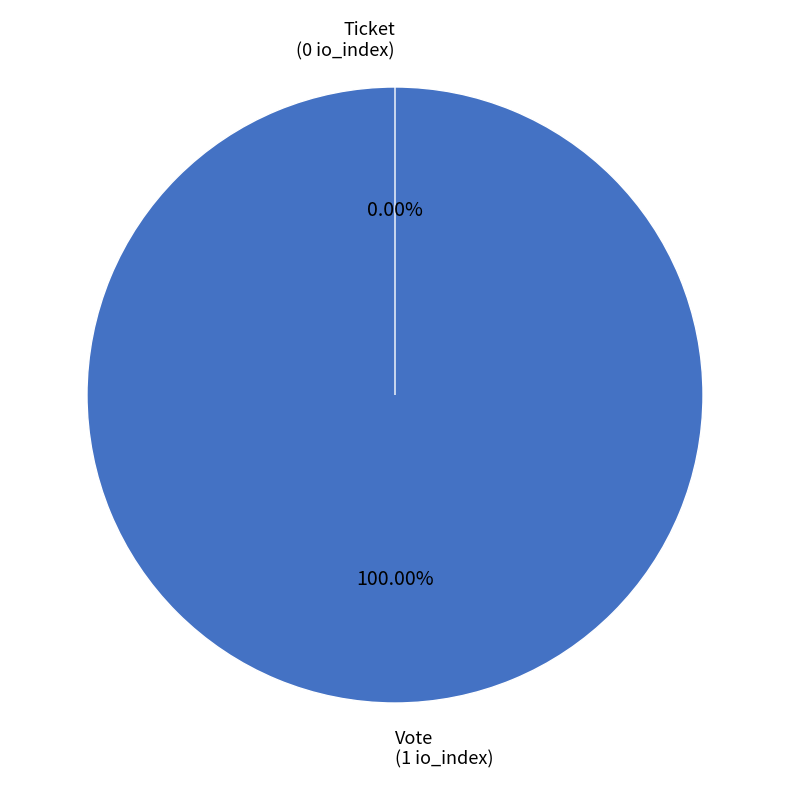

How many segments does this pie chart have?

2